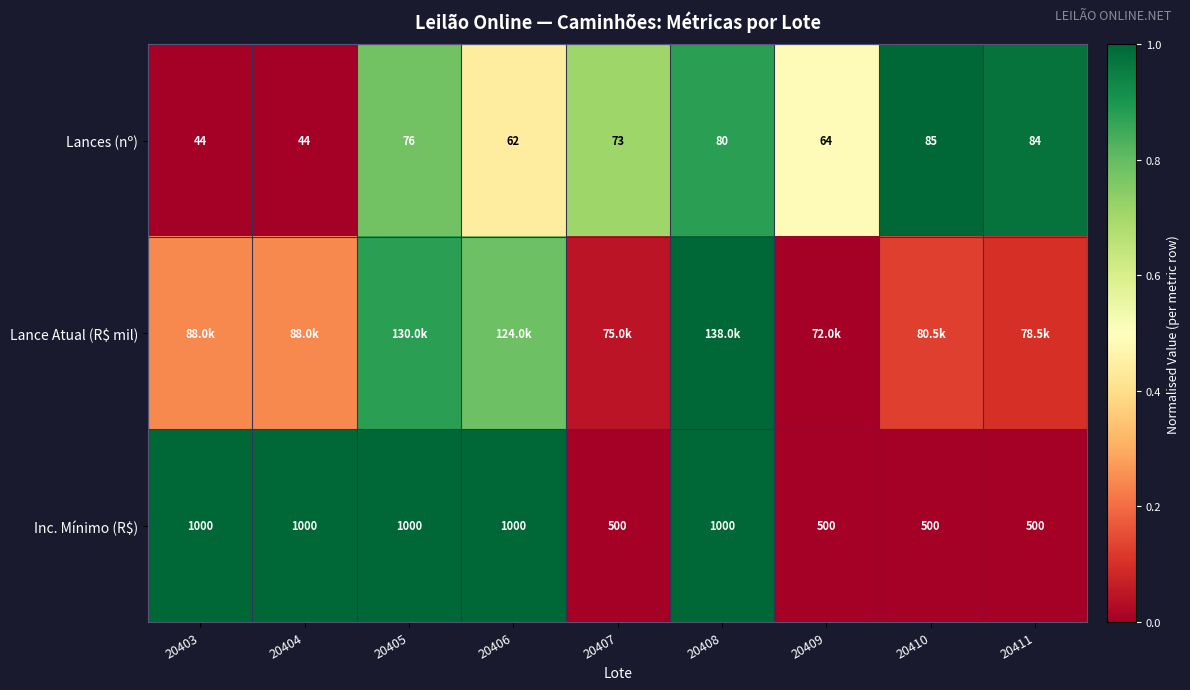

At which category is the sum across all series the highest?

20408